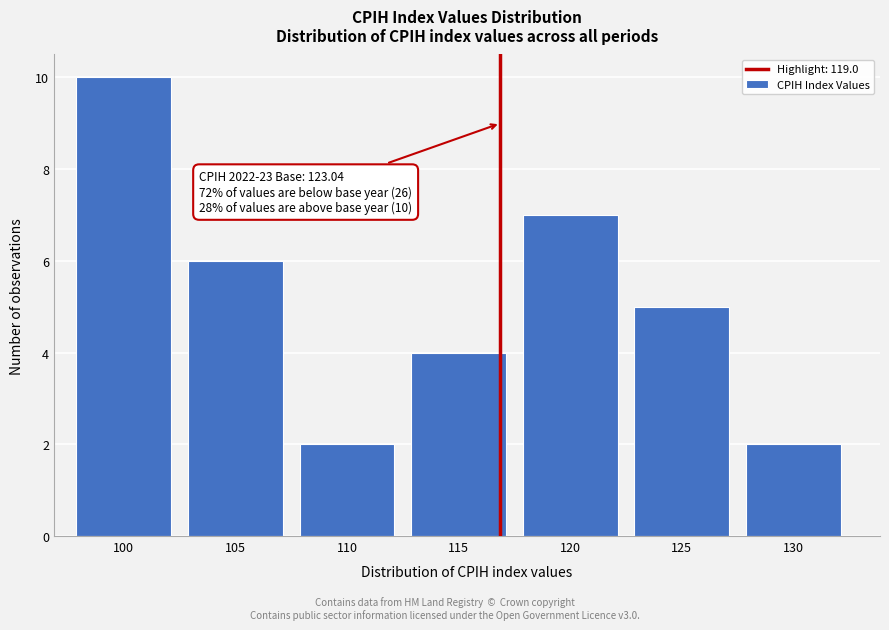

Reading right to left, transcribe all the data shown in this chart.

2	5	7	4	2	6	10